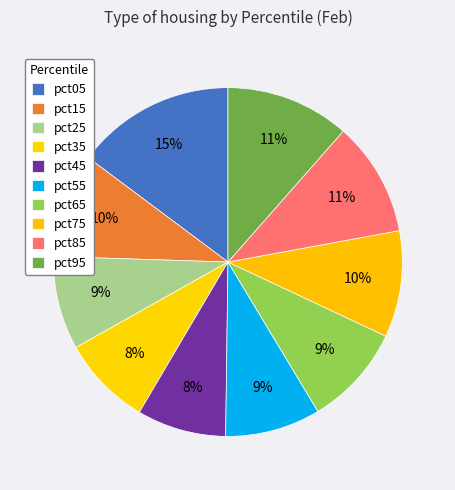

What percentage is the pct35 slice, to the nearest percent?

8%